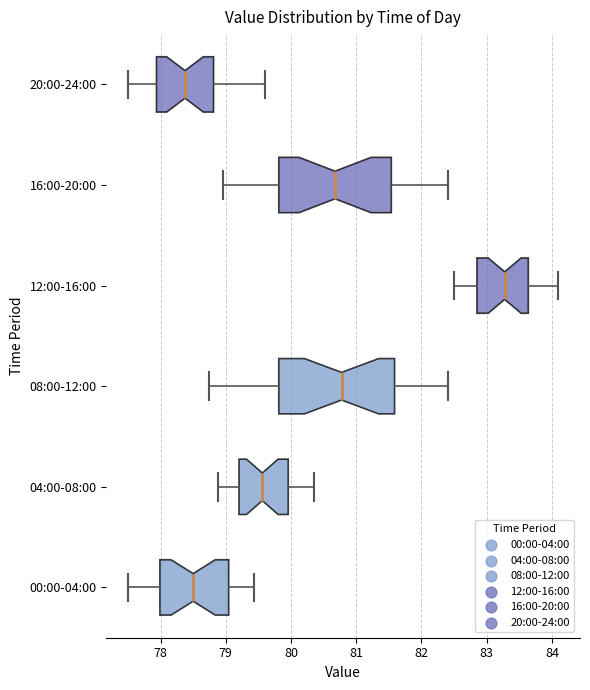

Which box's median line is the furthest to the right?

12:00-16:00